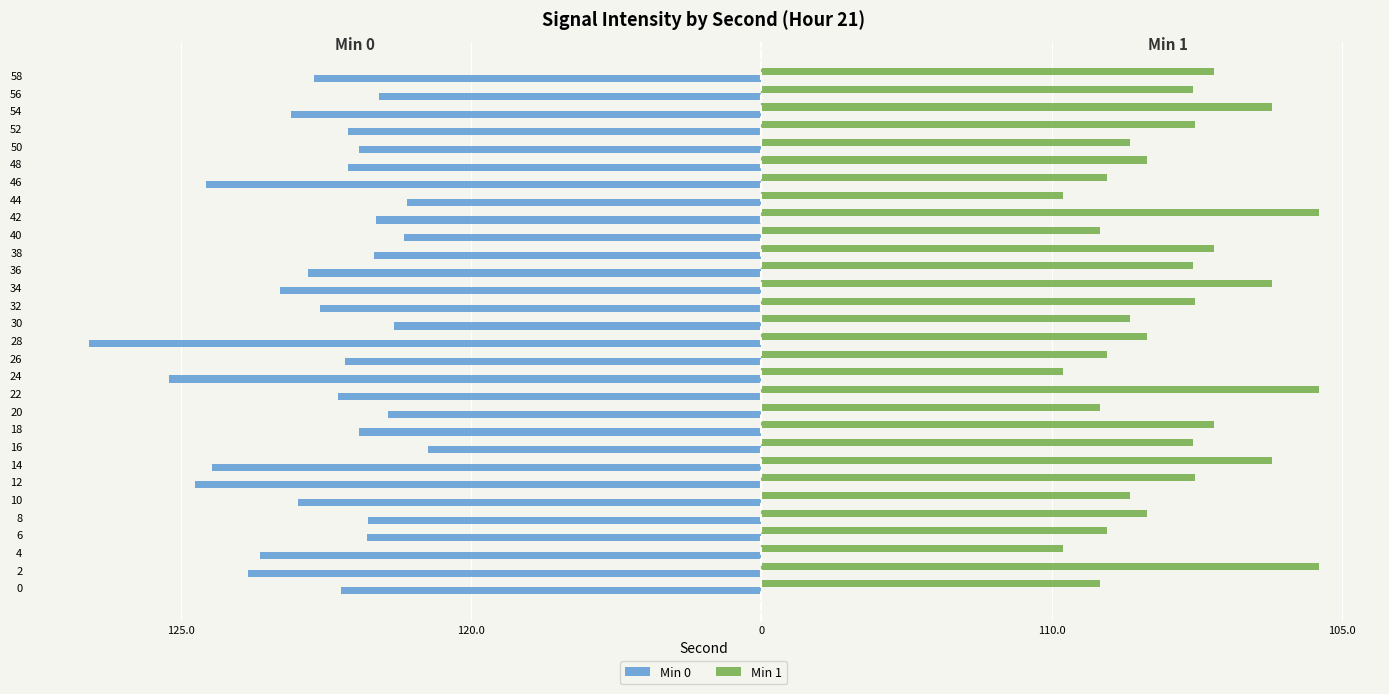

What are all the series names shown in the legend?

Min 0, Min 1